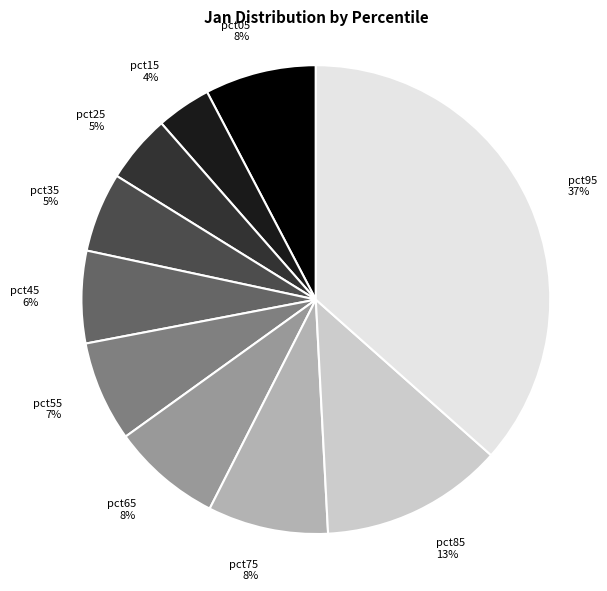

Is the sum of pct25 and pct55 greater than half?

No